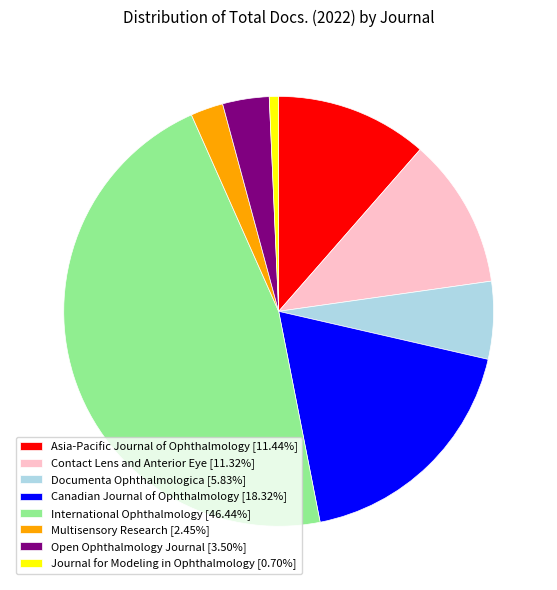

Is there any slice that represents more than half of the pie?

No